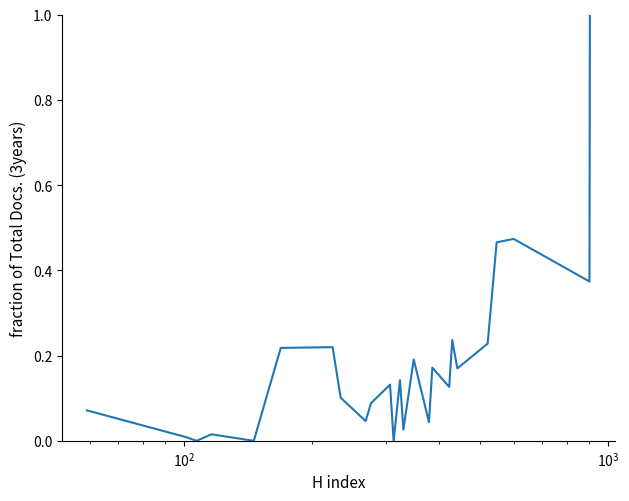

What is the maximum value shown in the chart?

1.0